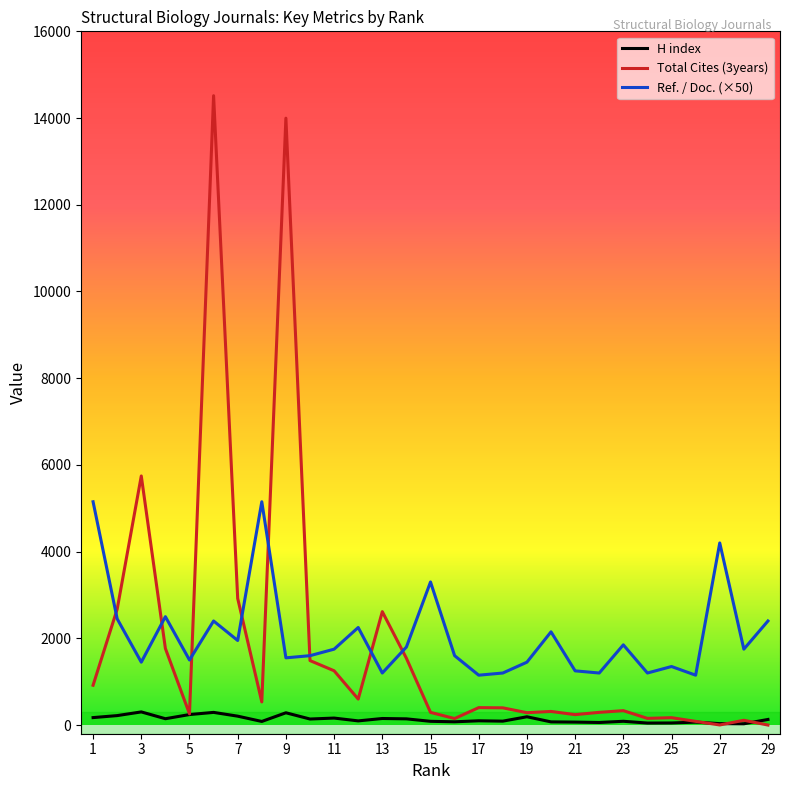

What are all the series names shown in the legend?

H index, Total Cites (3years), Ref. / Doc. (×50)